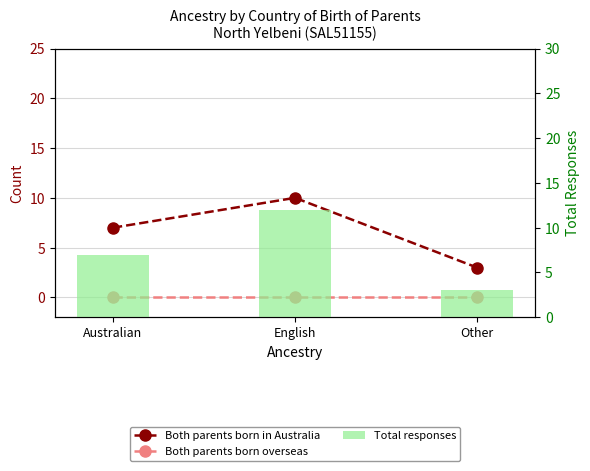

The value of Both parents born in Australia at Other is 3. True or false?

True